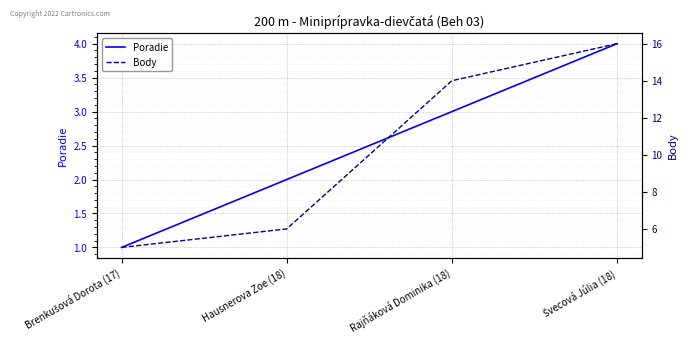

Reading left to right, extract all data points from this chart.

Poradie: Brenkušová Dorota (17)=1	Hausnerova Zoe (18)=2	Rajňáková Dominika (18)=3	Švecová Júlia (18)=4
Body: Brenkušová Dorota (17)=5	Hausnerova Zoe (18)=6	Rajňáková Dominika (18)=14	Švecová Júlia (18)=16